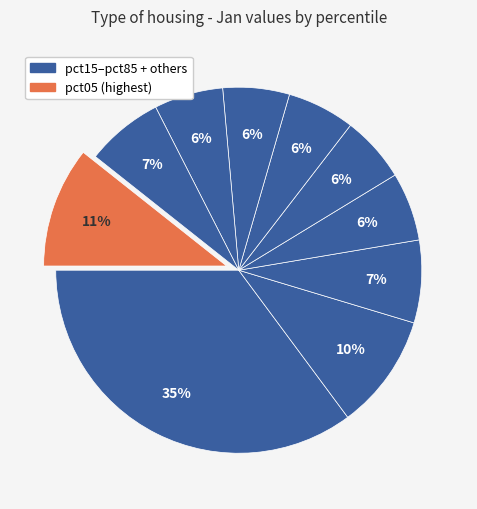

How many slices are in this pie chart?

10